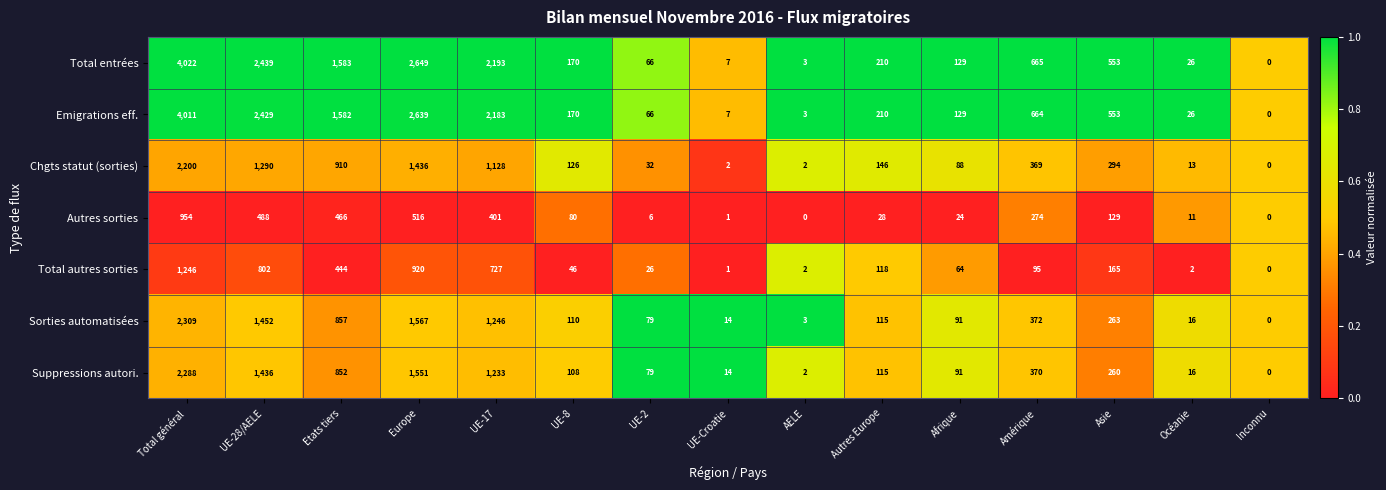

Rank the categories by Total entrées value from lowest to highest.

Inconnu, AELE, UE-Croatie, Océanie, UE-2, Afrique, UE-8, Autres Europe, Asie, Amérique, Etats tiers, UE-17, UE-28/AELE, Europe, Total général